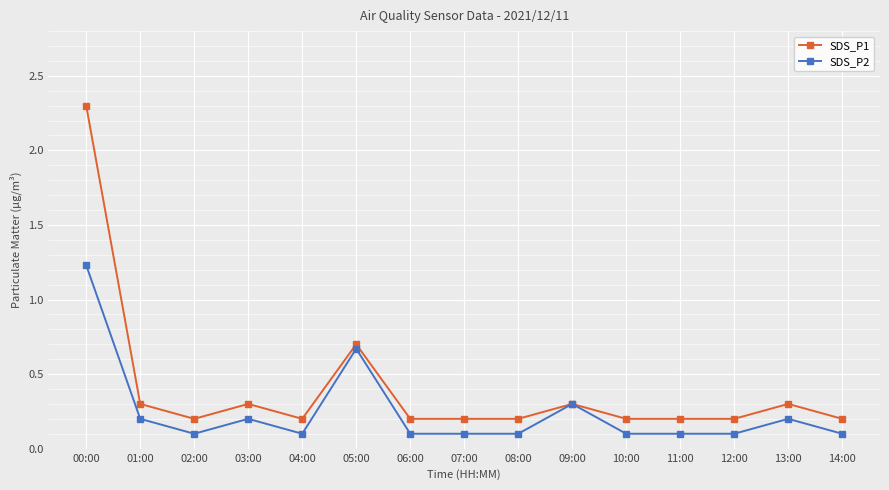

List the series in order of their peak value, lowest first.

SDS_P2, SDS_P1